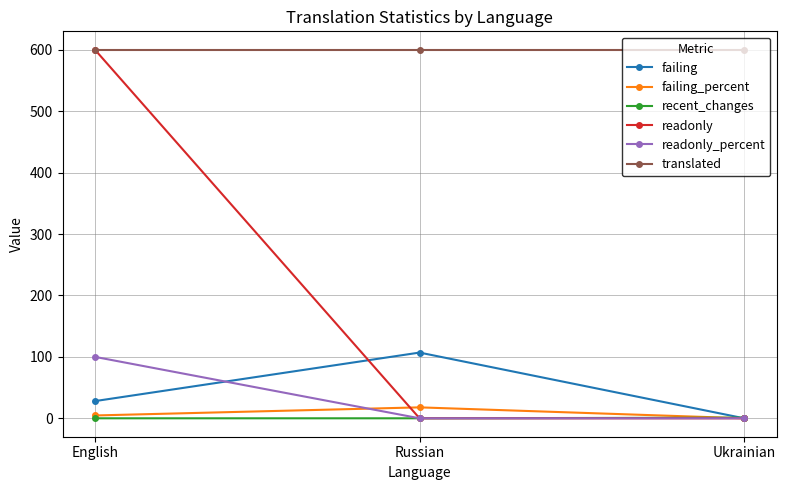

Which series has the widest spread of values?

readonly